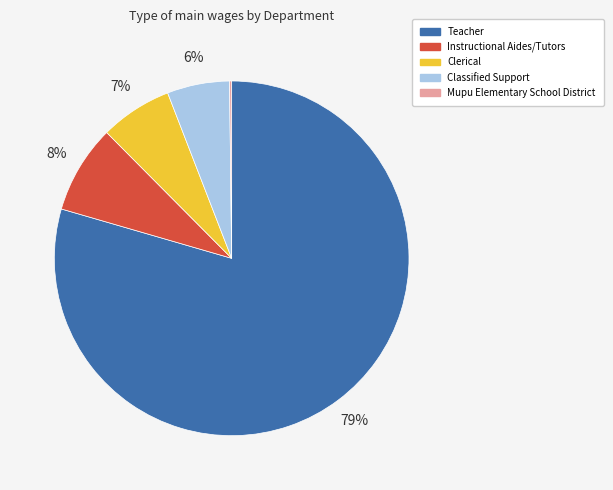

To the nearest percent, what is the average slice percentage?

20%